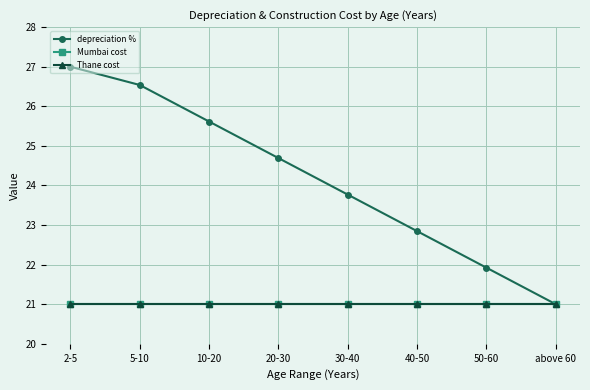

What is the total value across all series at 5-10?

68.5